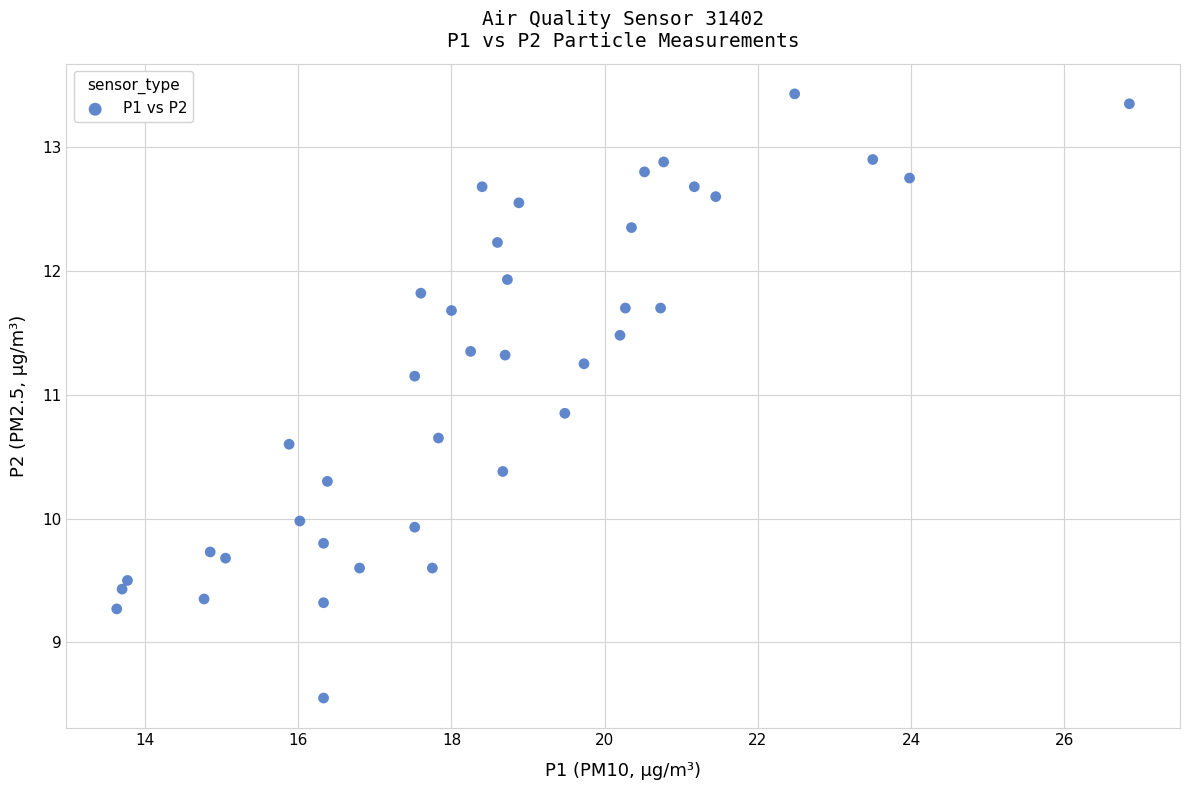

What is the range of X values (max minus min)?

13.2